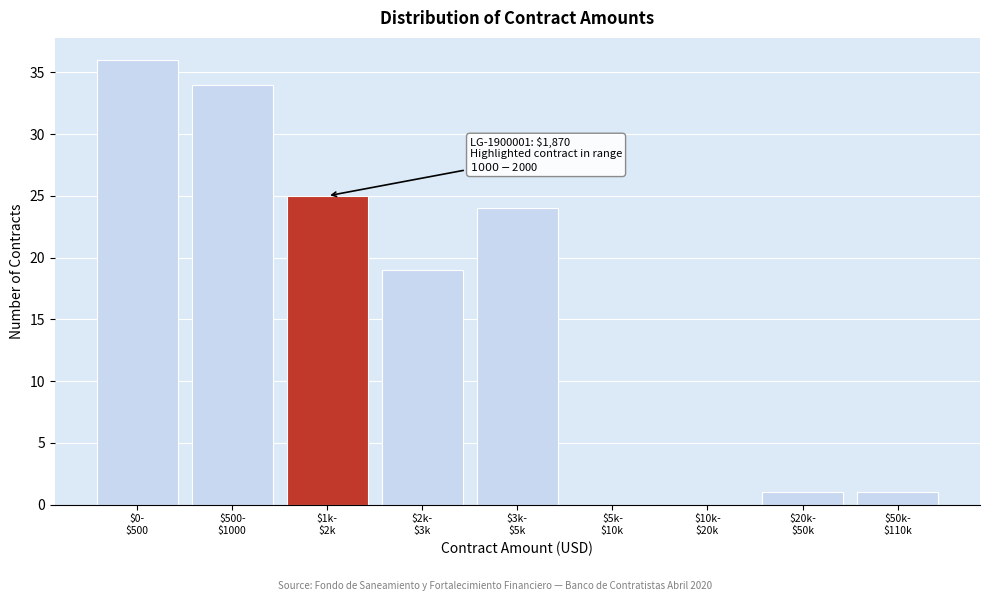

What is the sum of all values?

140